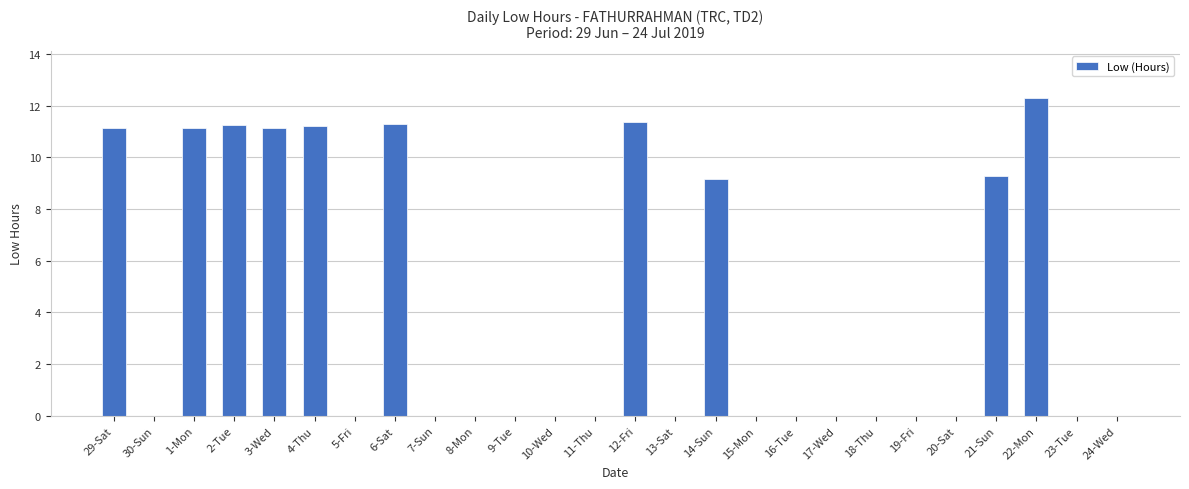

What is the sum of all values?

109.2